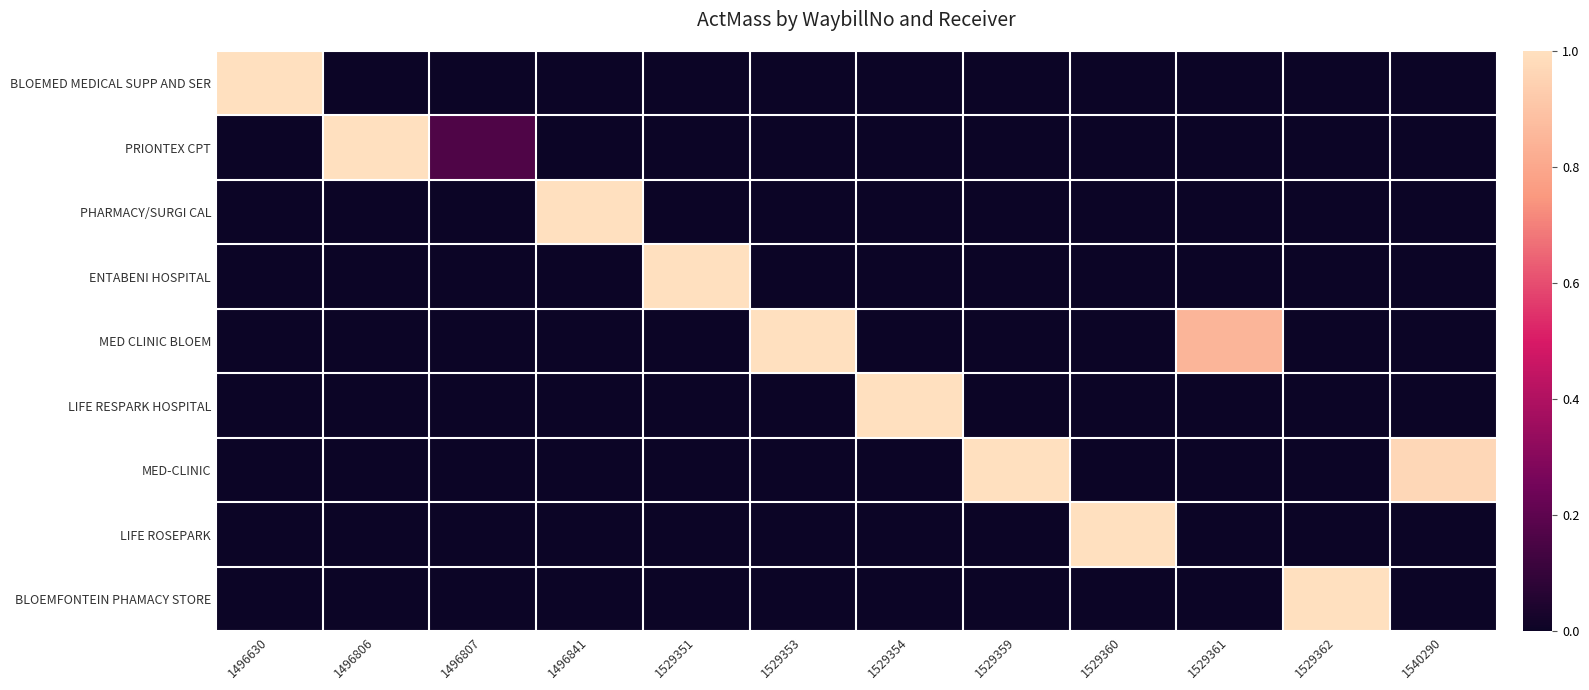

Rank the series at 1496630 from lowest to highest value.

PRIONTEX CPT, PHARMACY/SURGI CAL, ENTABENI HOSPITAL, MED CLINIC BLOEM, LIFE RESPARK HOSPITAL, MED-CLINIC, LIFE ROSEPARK, BLOEMFONTEIN PHAMACY STORE, BLOEMED MEDICAL SUPP AND SER